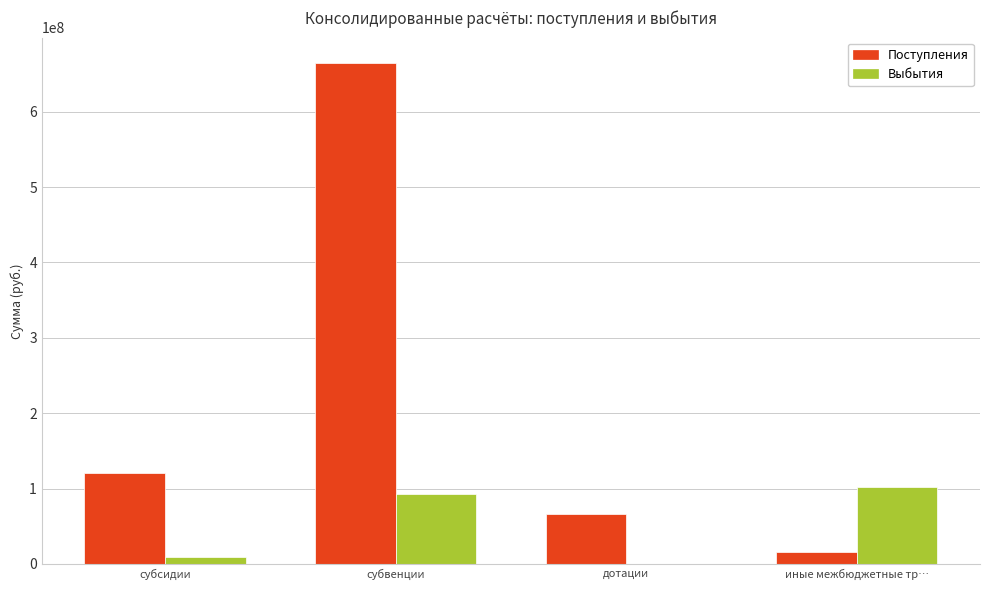

At which category is the sum across all series the highest?

субвенции